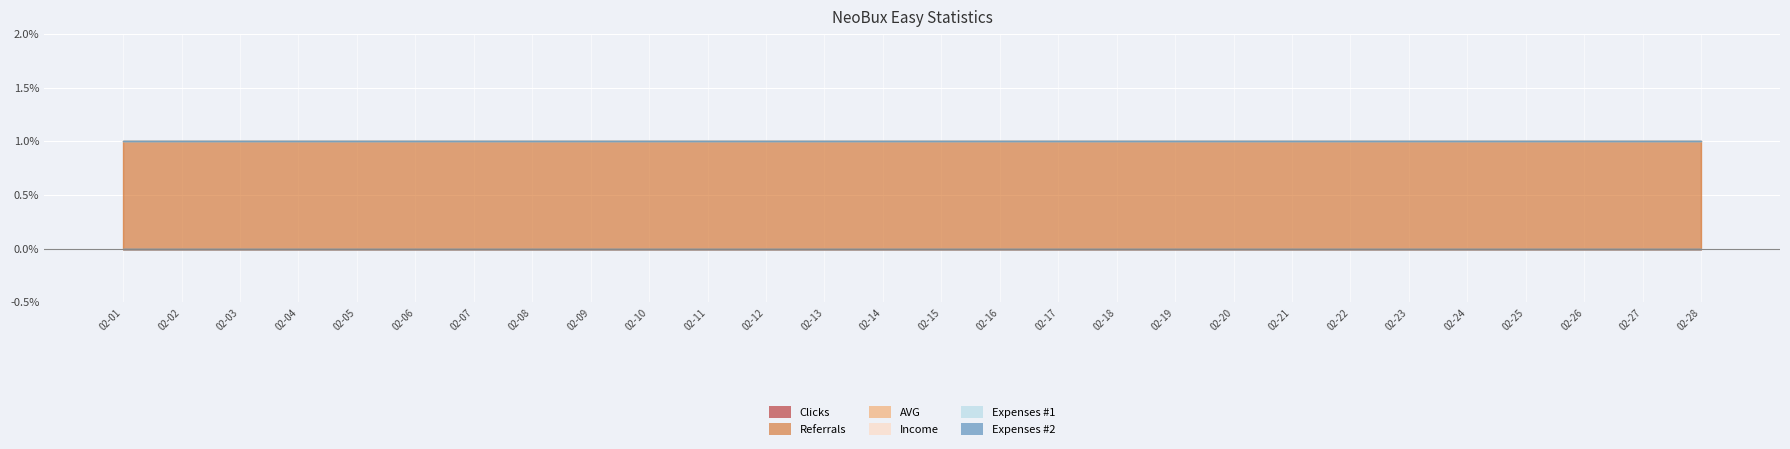

Which category has the highest value in the AVG series?

2014-02-01